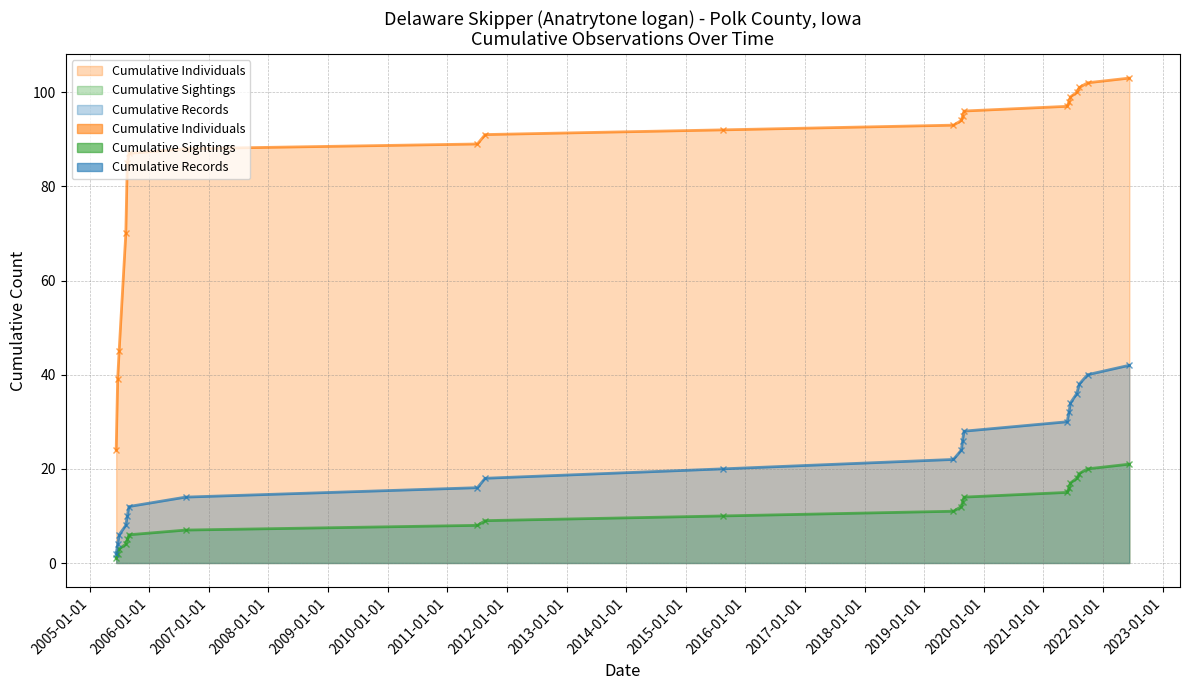

What is the maximum value shown in the chart?

42